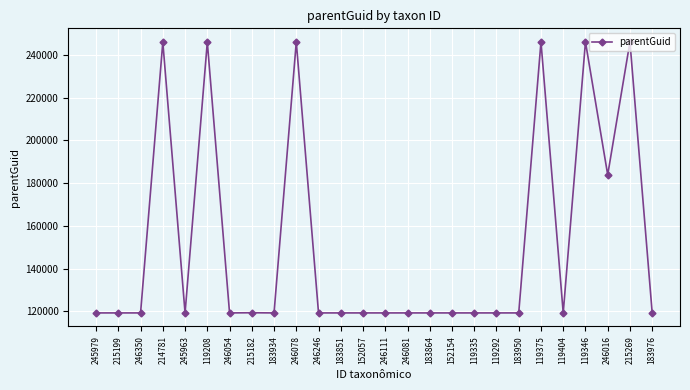

What is the maximum value shown in the chart?

246072